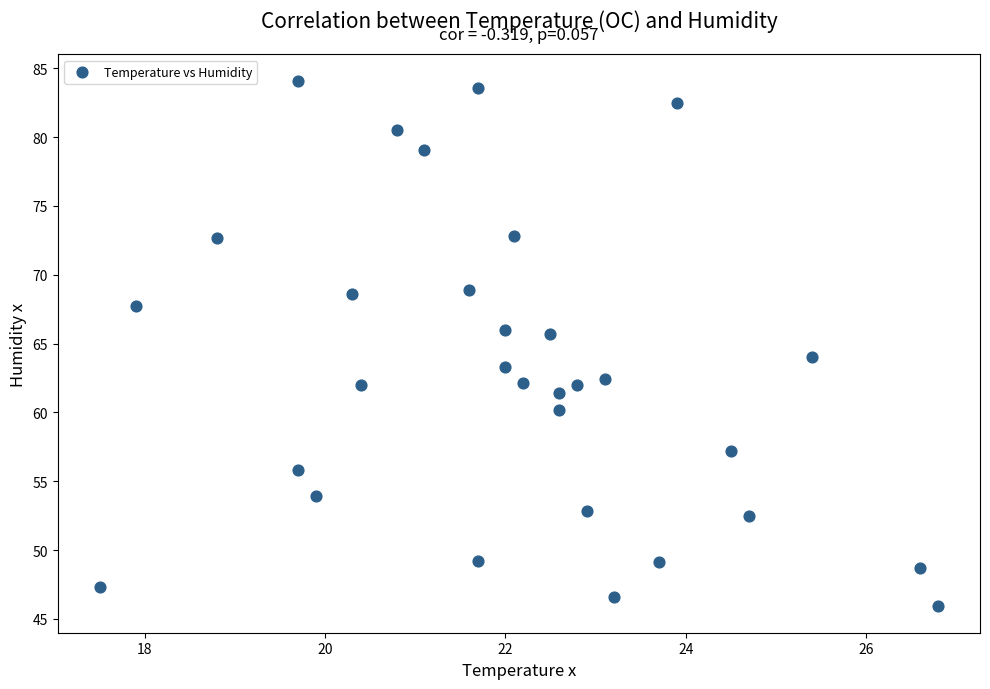

What is the range of Y values (max minus min)?

38.2